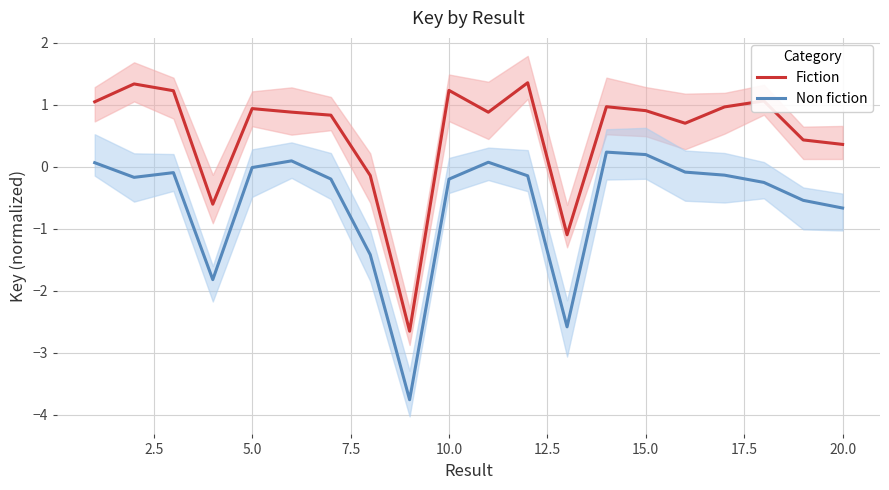

True or false: Non fiction and Fiction cross at least once.

False